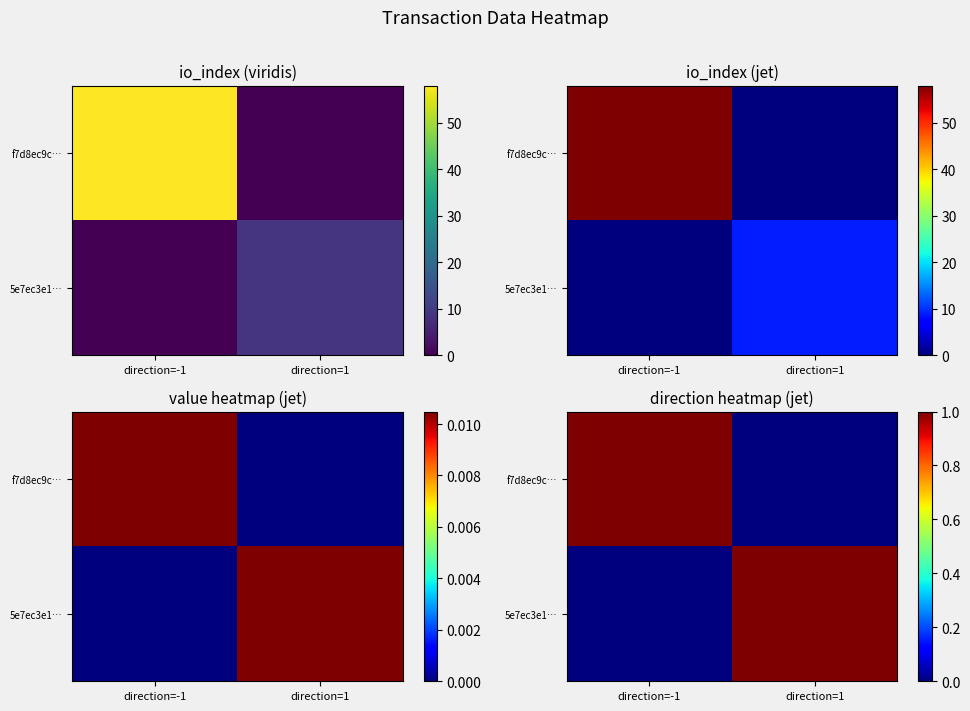

Between direction=-1 and direction=1, which is larger?

direction=-1